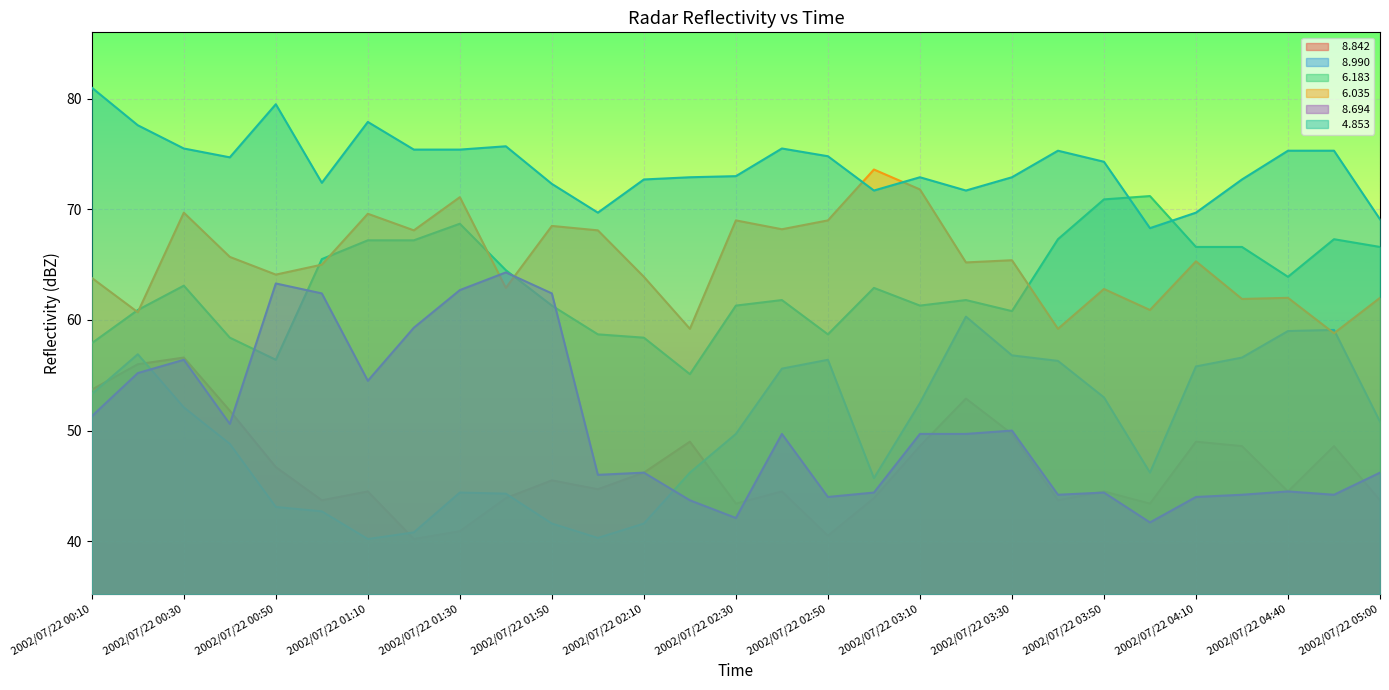

What is the label of the 14th point from the left?

2002/07/22 02:20